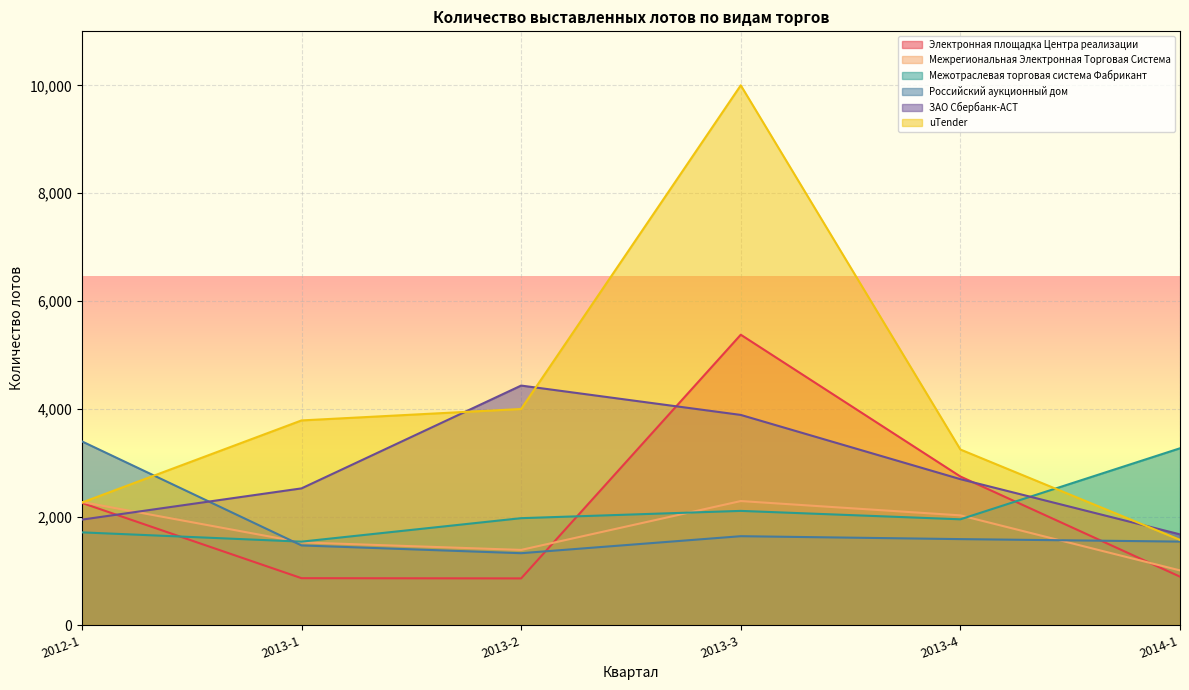

Which series changed the most between 2013-1 and 2013-3?

uTender